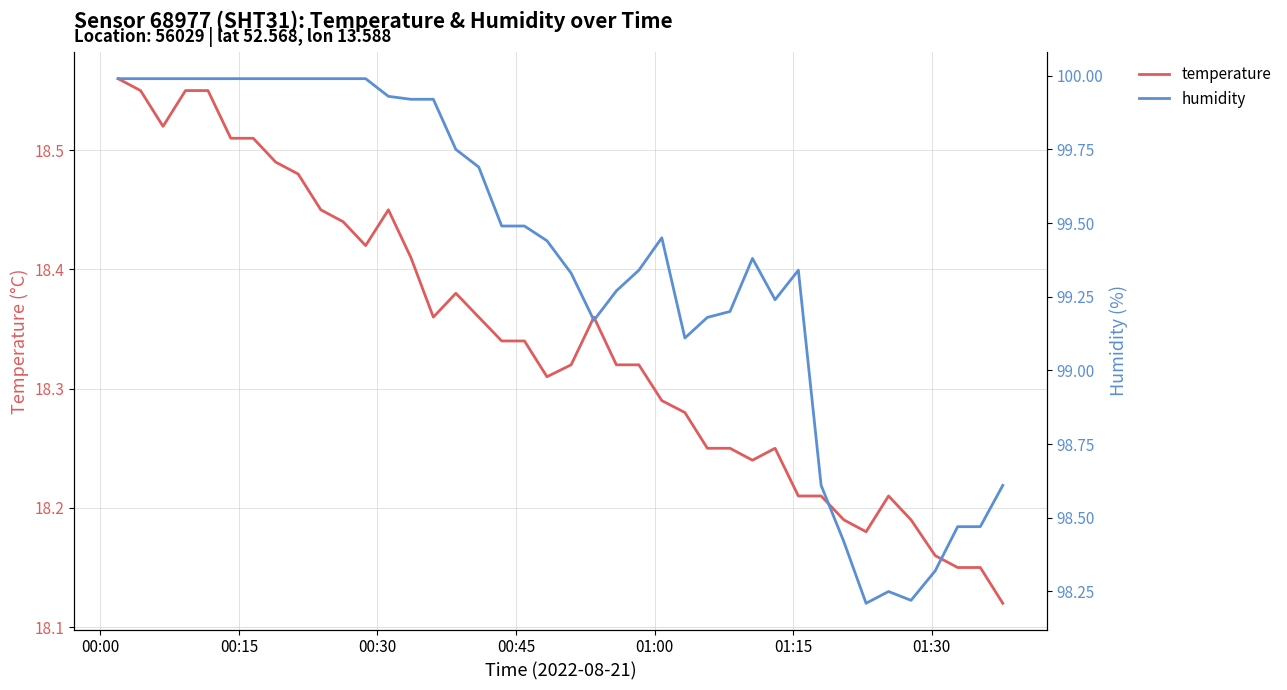

Which category has the highest value across all series?

00:00